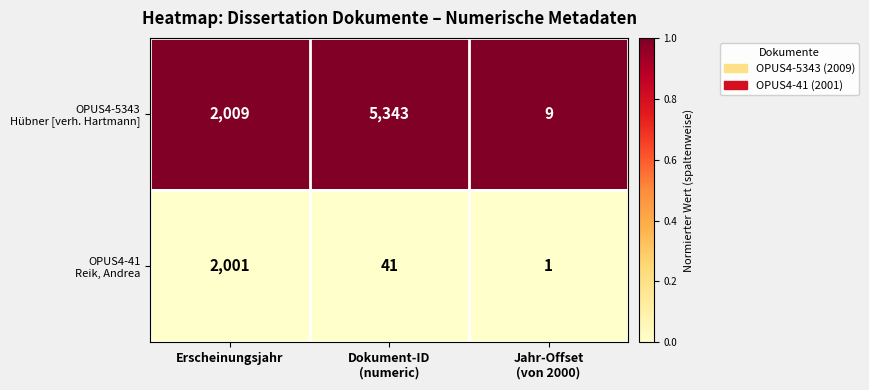

What is the maximum value shown in the chart?

5343